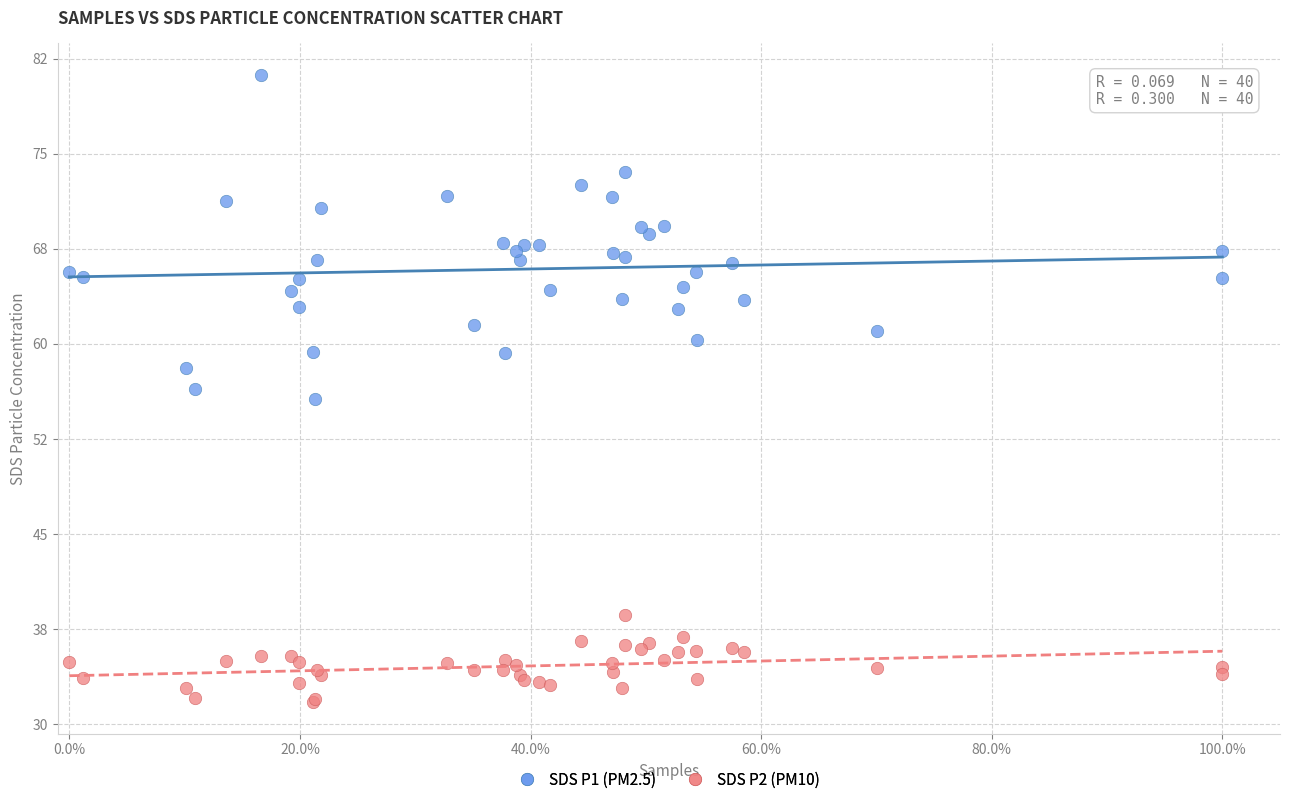

Which series contains the lowest Y value?

SDS P2 (PM10)